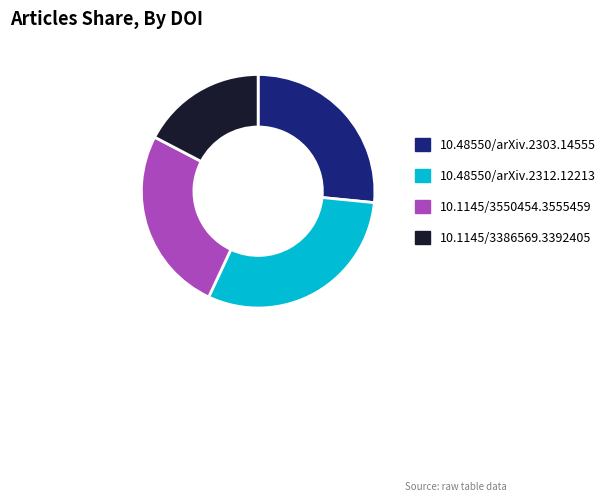

Which category has the biggest portion of the pie?

10.48550/arXiv.2312.12213